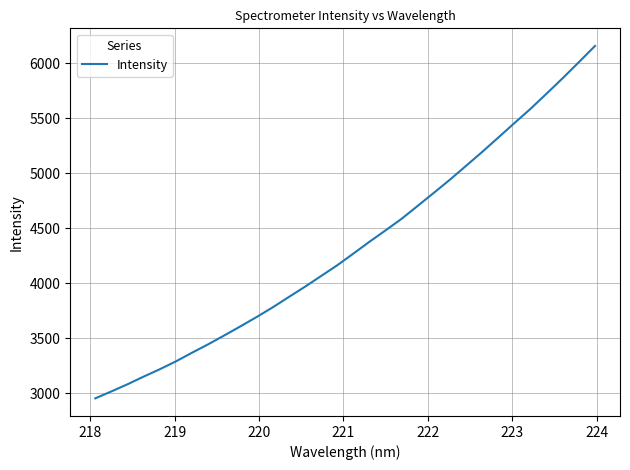

What is the maximum value shown in the chart?

6155.7